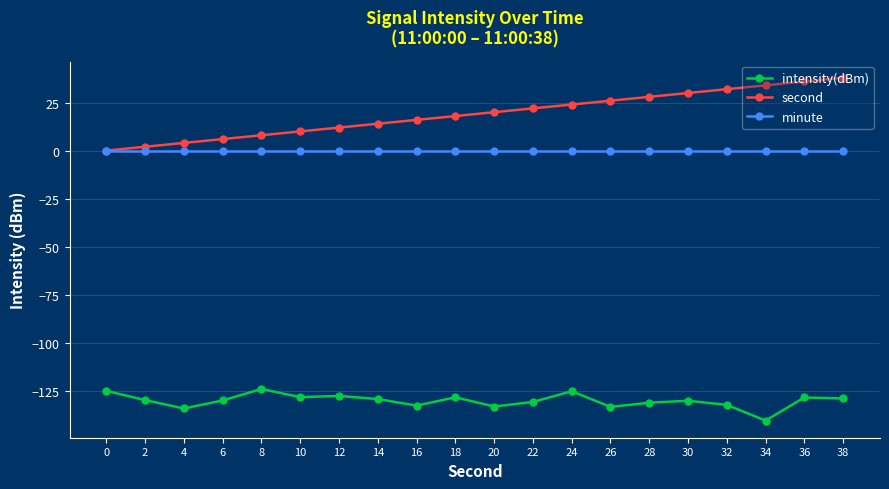

Which series has the largest range (max minus min)?

second